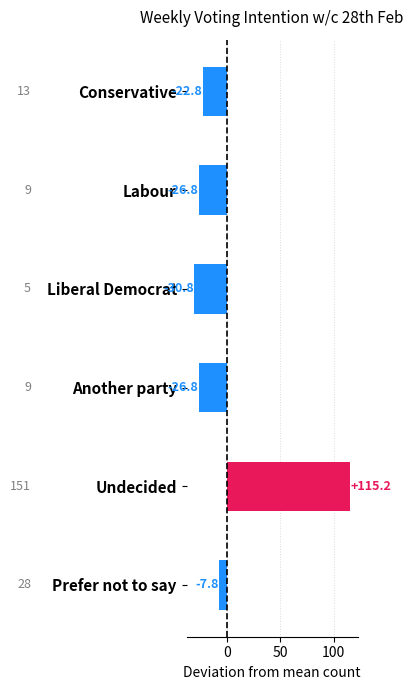

At which label is the value closest to 42?

Prefer not to say